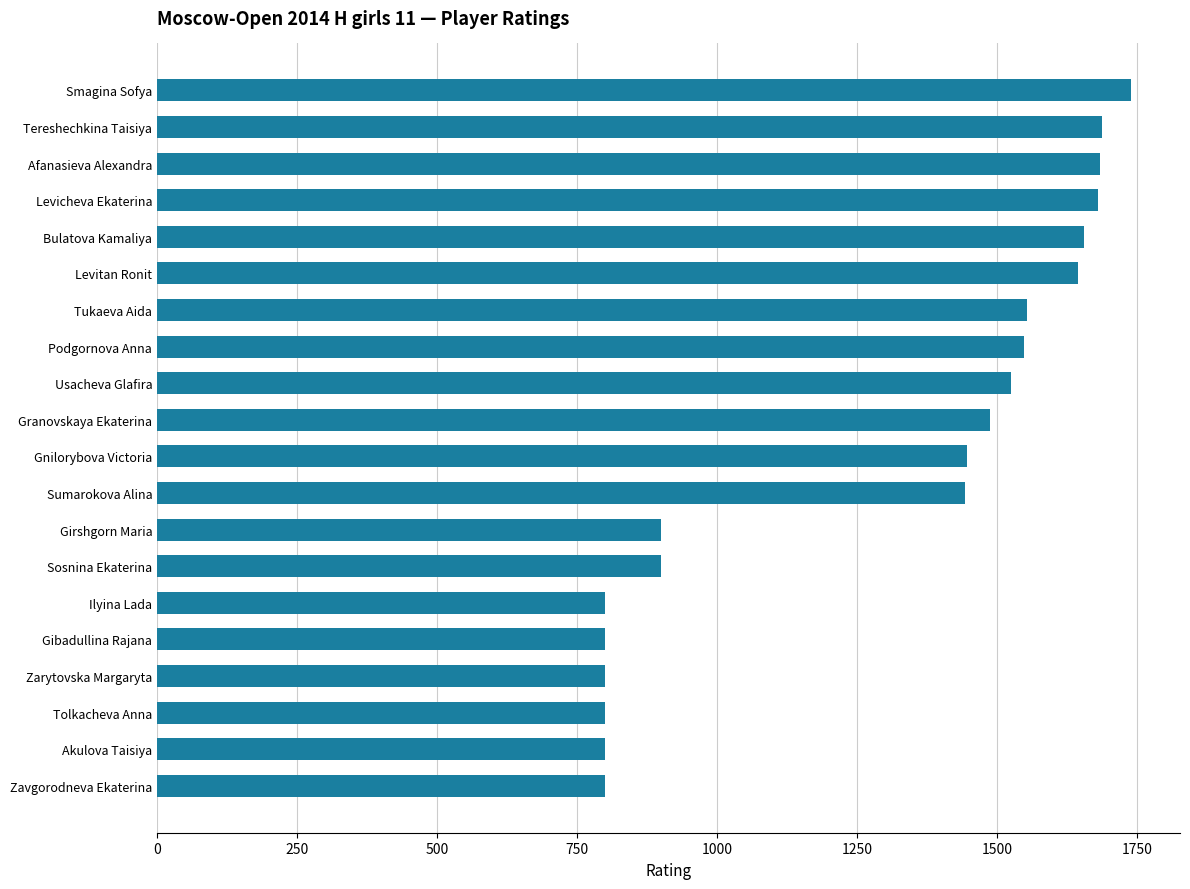

What is the minimum value shown in the chart?

800